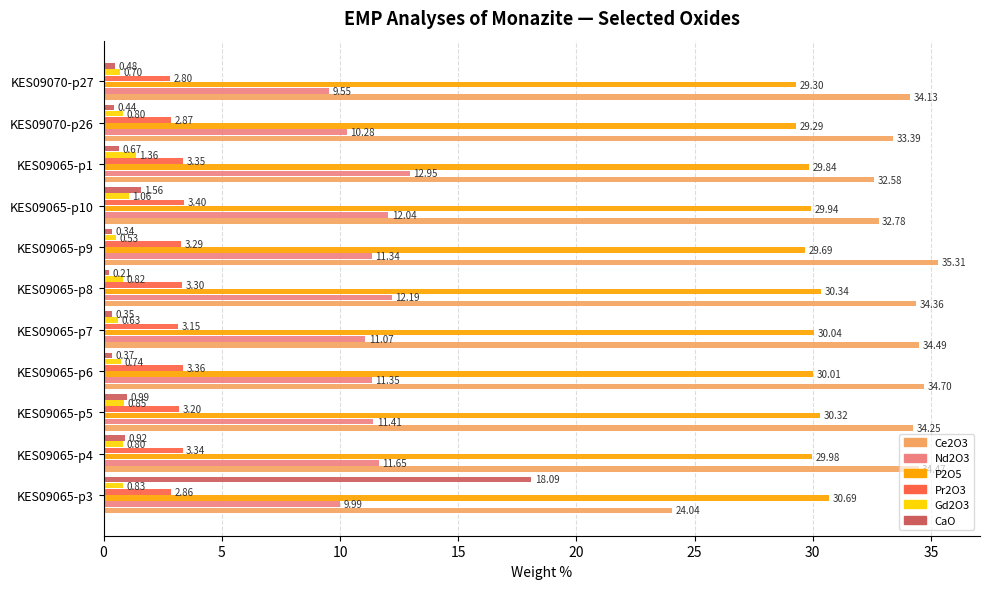

What is the sum of all Pr2O3 values?

34.9